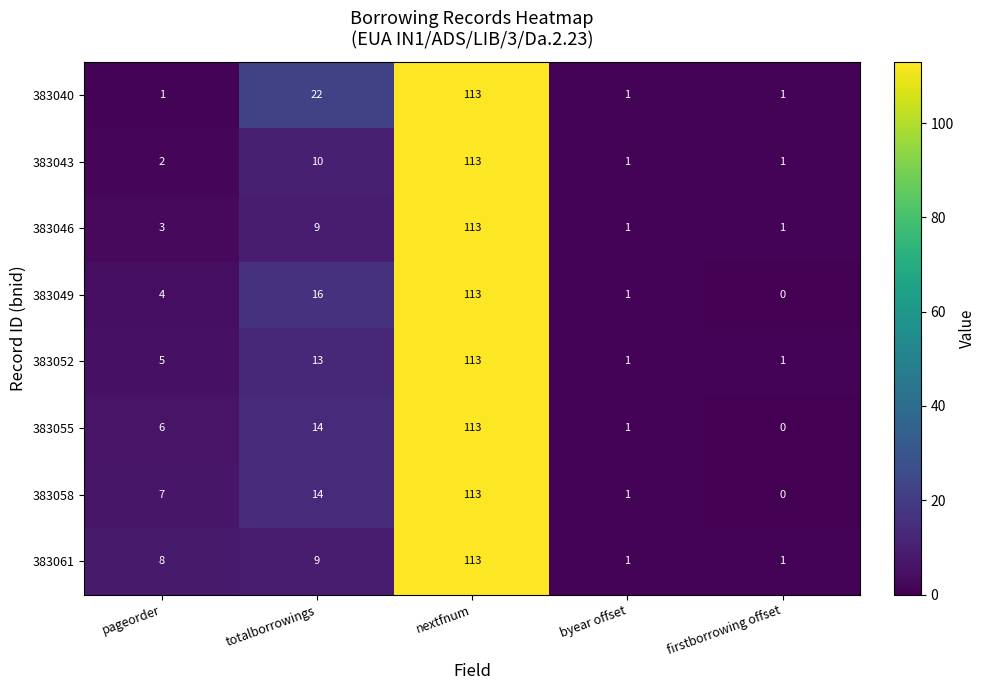

The value of 383046 at totalborrowings is 9. True or false?

True